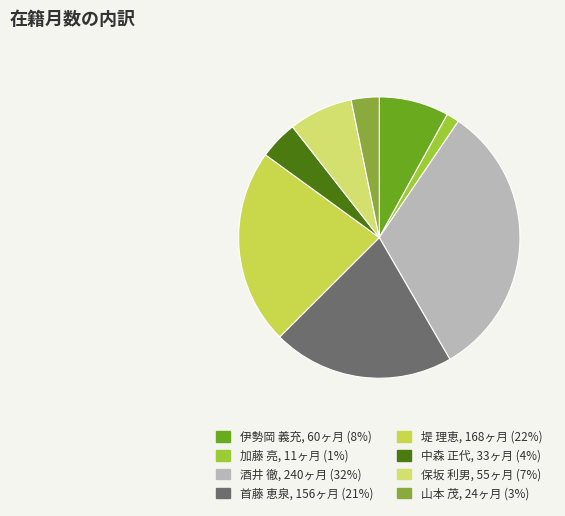

Rank the categories by value from lowest to highest.

加藤 亮, 山本 茂, 中森 正代, 保坂 利男, 伊勢岡 義充, 首藤 恵泉, 堤 理恵, 酒井 徹